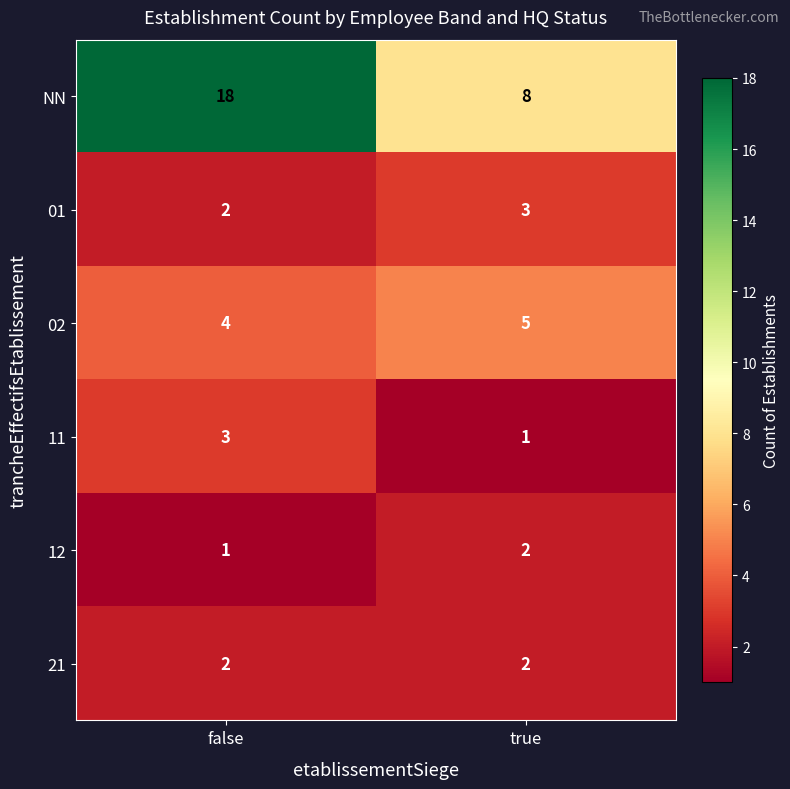

Which series has the largest range (max minus min)?

NN